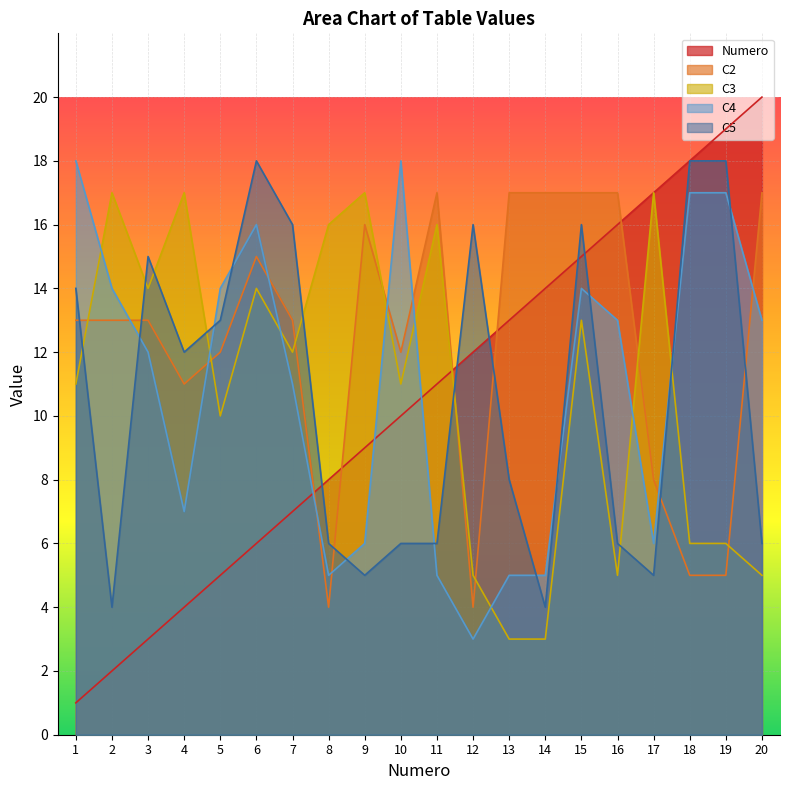

Which series changed the most between 16 and 17?

C3